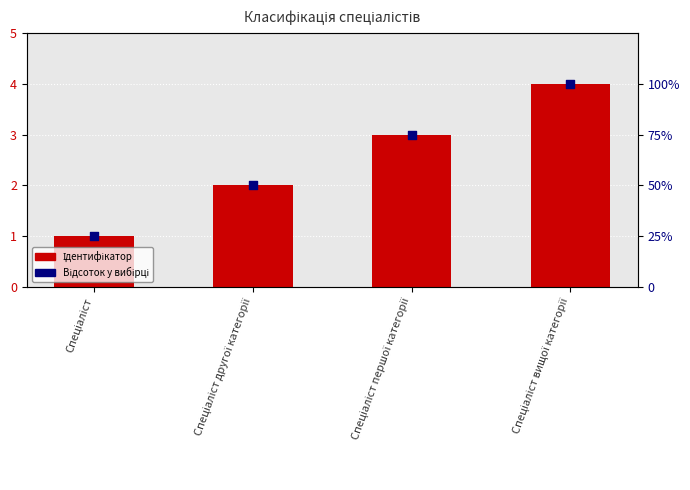

What are all the series names shown in the legend?

Ідентифікатор, Відсоток у вибірці